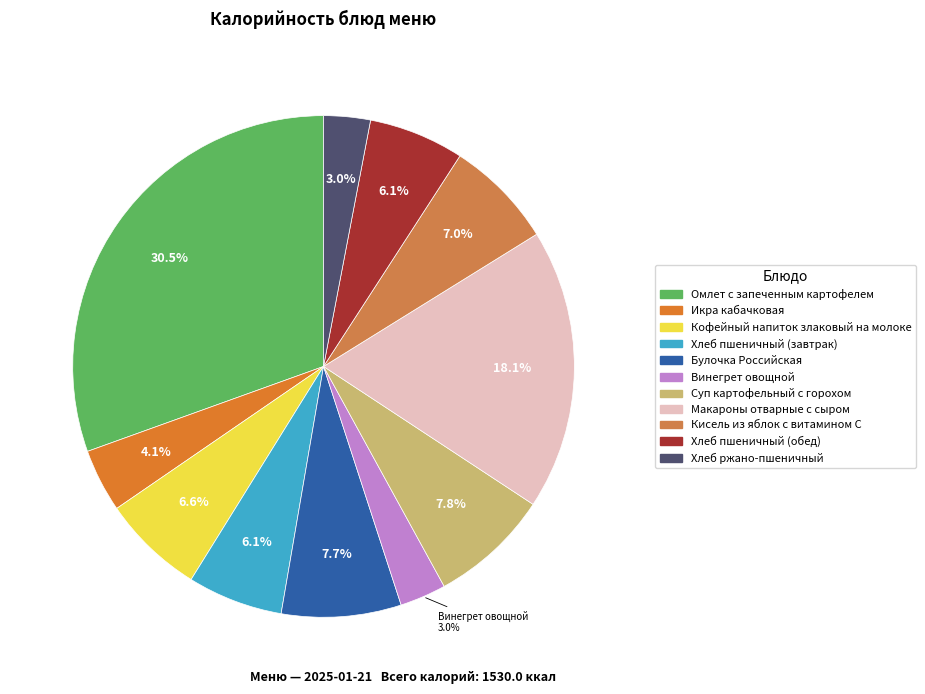

Count the number of slices in the pie.

11